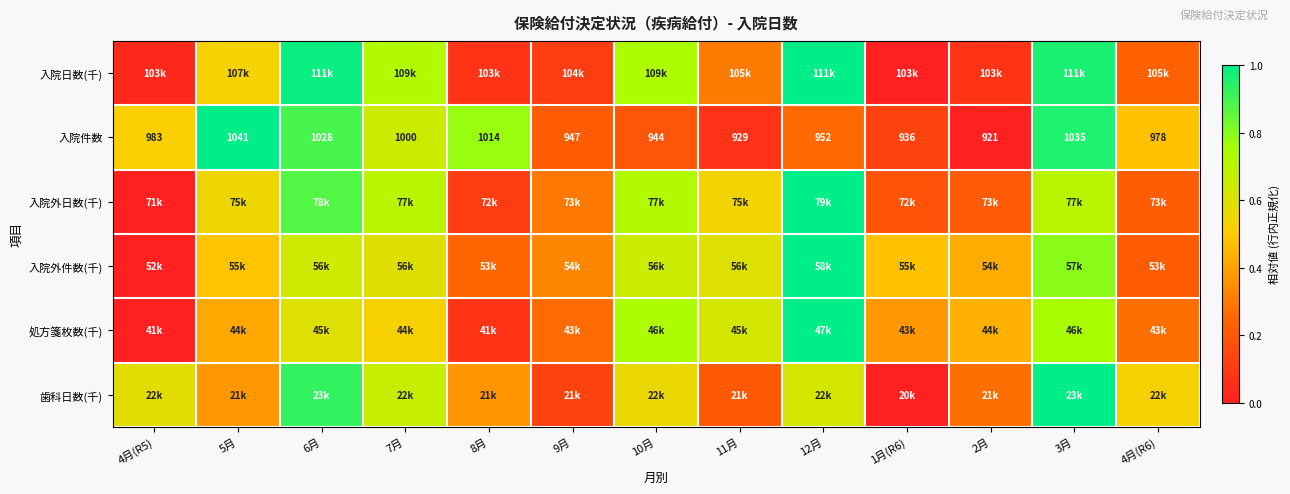

Is it true that 入院日数(千) equals 1.0 at 12月?

True